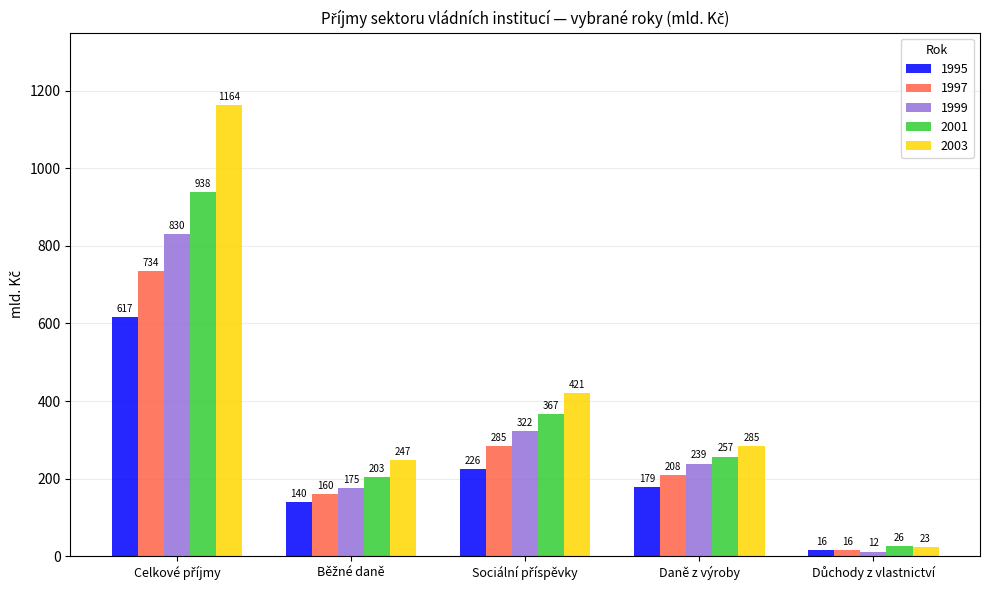

Rank the series by their maximum value, from lowest to highest.

1995, 1997, 1999, 2001, 2003